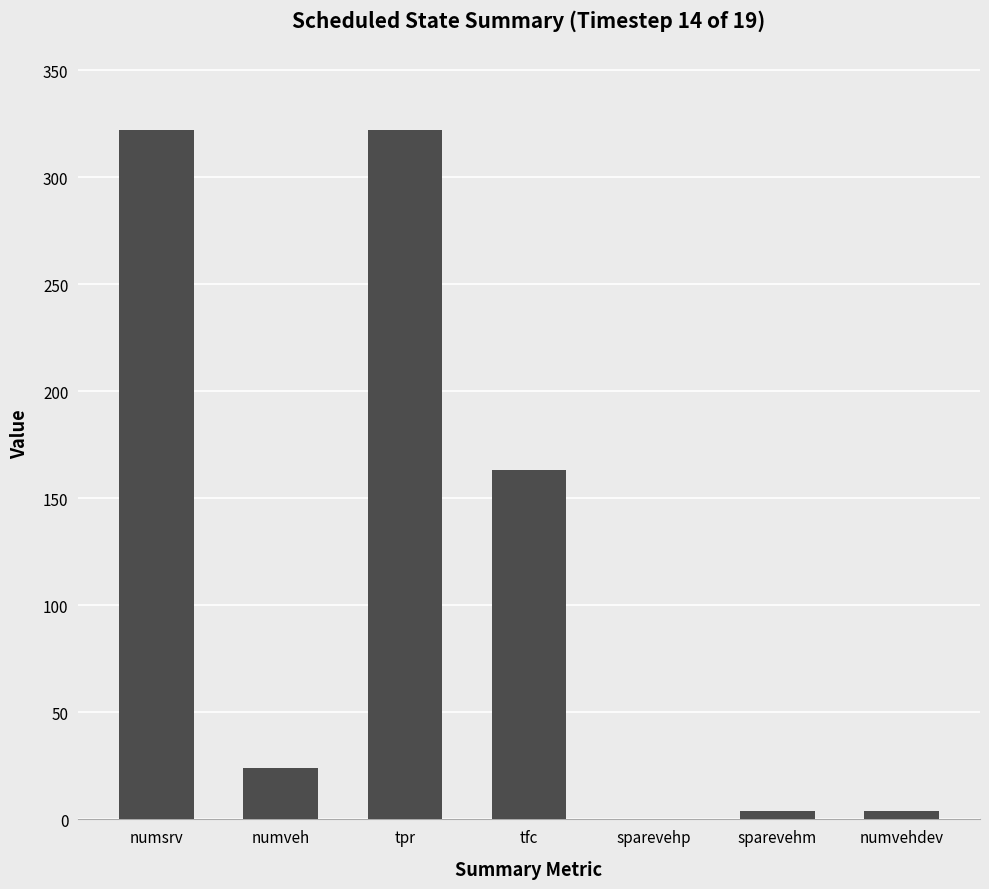

Reading left to right, extract all data points from this chart.

322	24	322	163	0	4	4